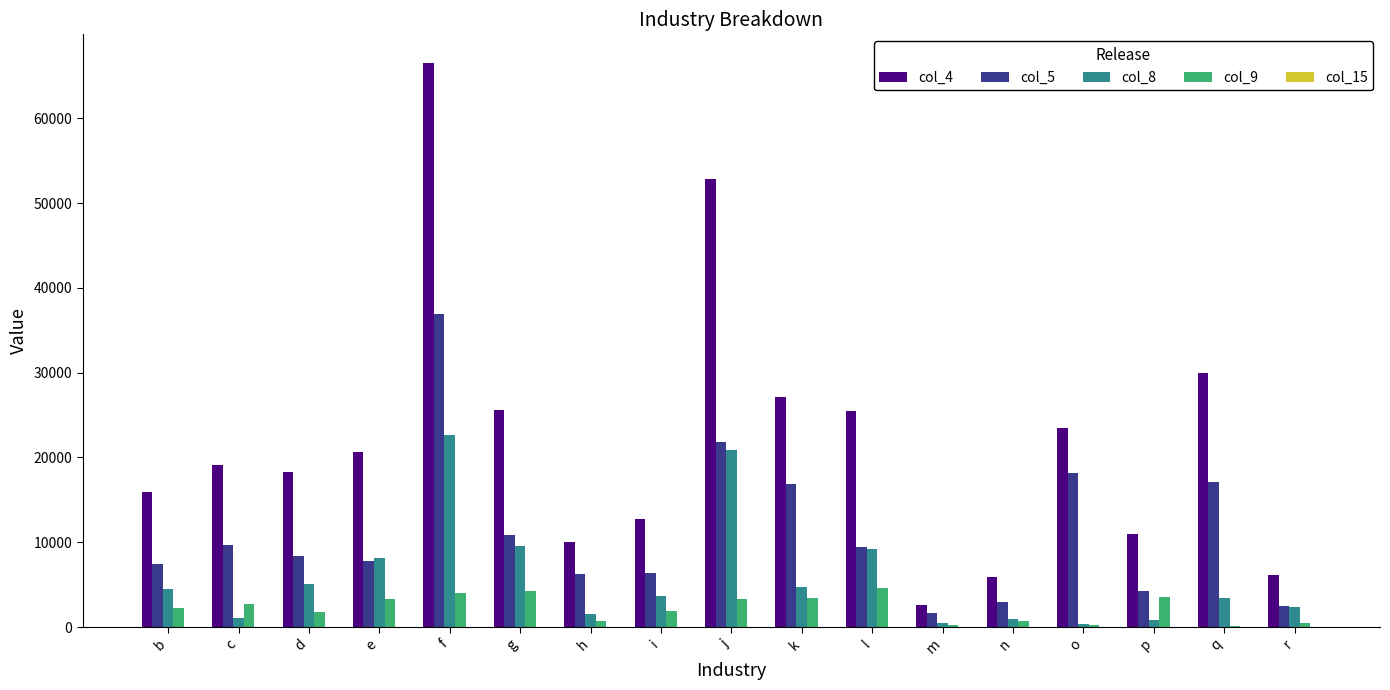

What is the total value across all series at p?

19585.3